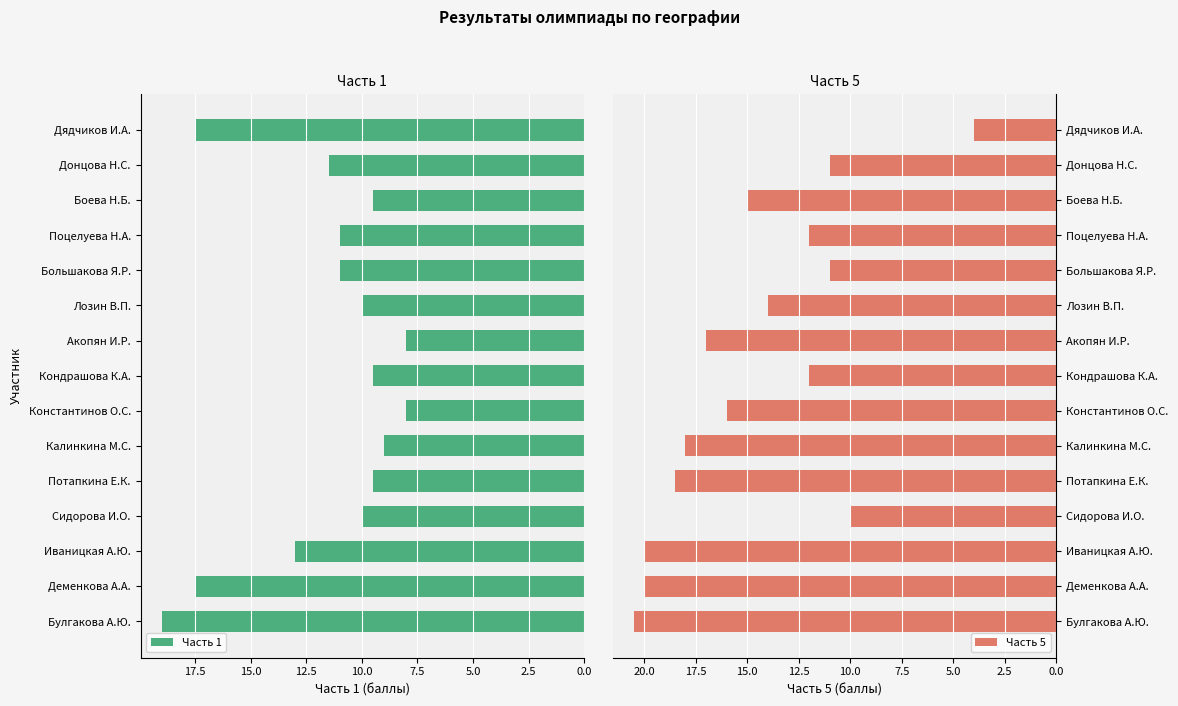

The Часть 1 series shows 10.0 at Лозин В.П.. True or false?

True